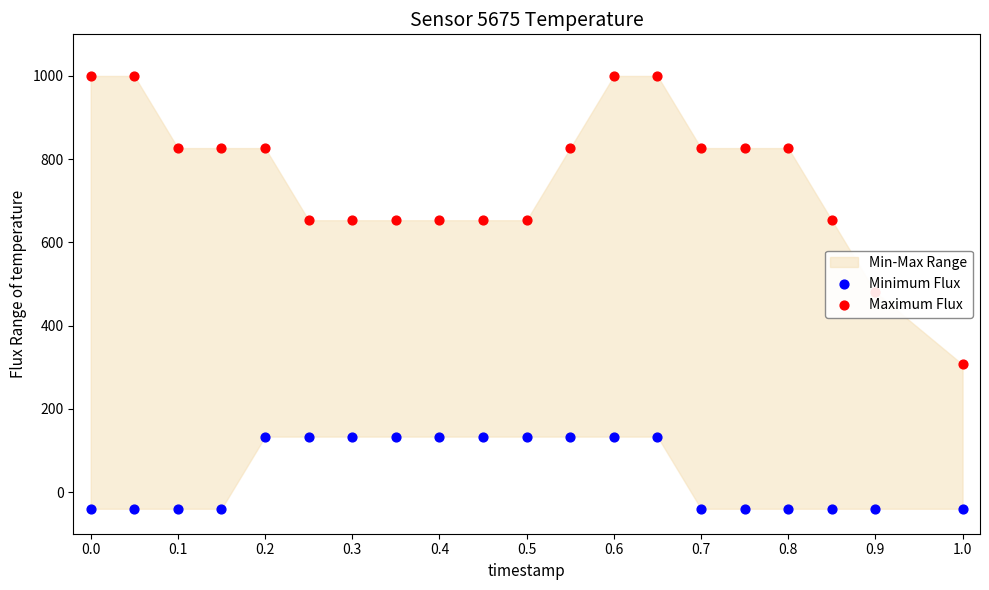

What is the total value across all series at 0.7?

786.7